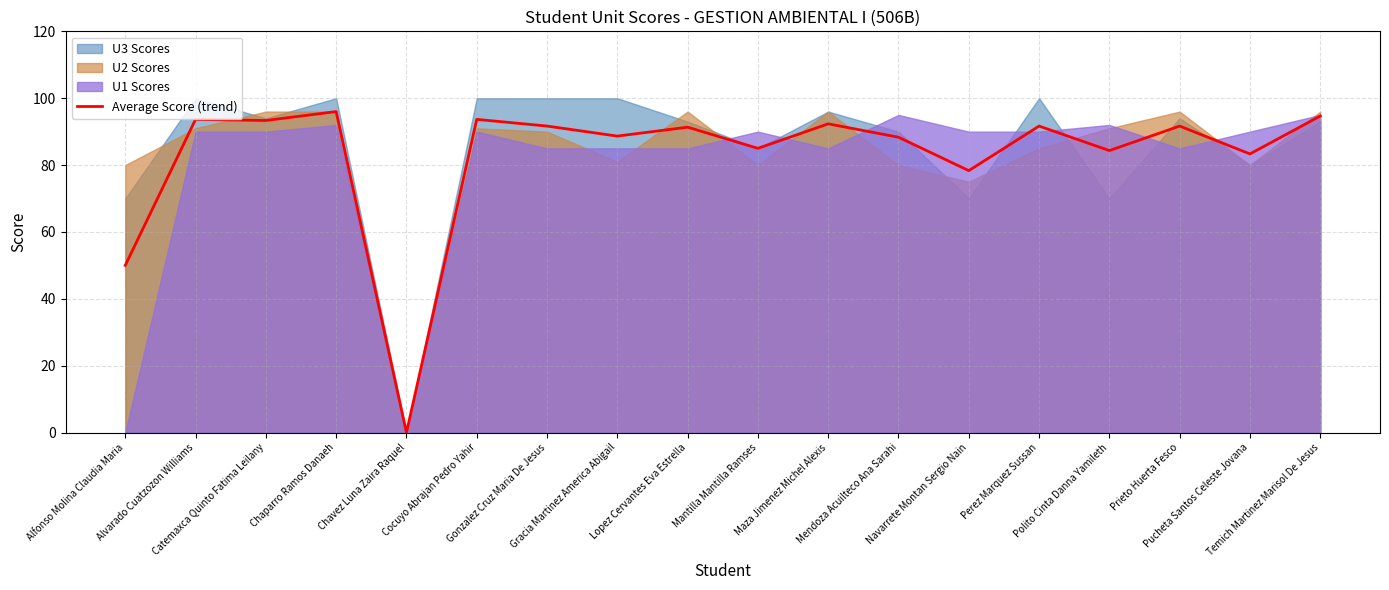

What is the label of the 14th point from the left?

Perez Marquez Sussan